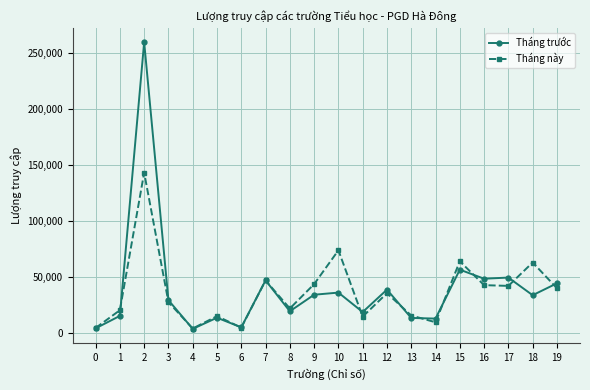

What is the spread (max minus min) of values at 18?

29123